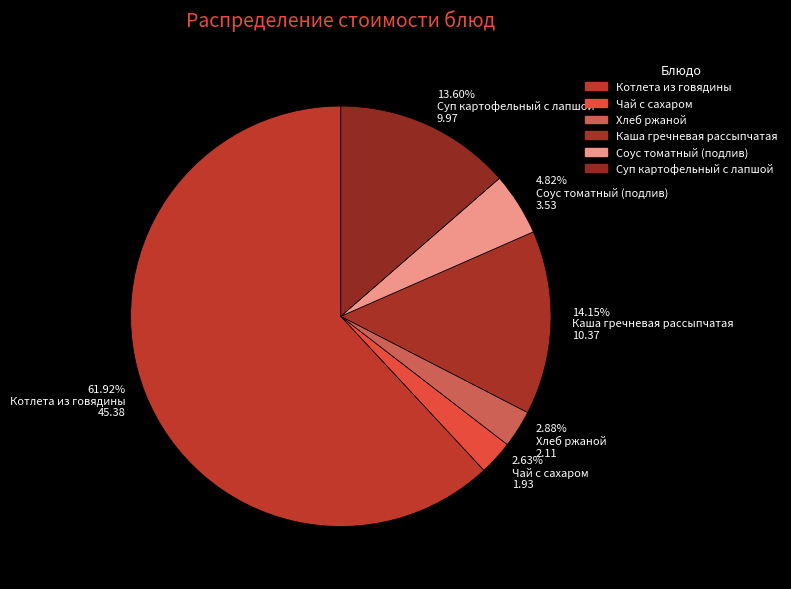

Rank the categories by value from highest to lowest.

Котлета из говядины, Каша гречневая рассыпчатая, Суп картофельный с лапшой, Соус томатный (подлив), Хлеб ржаной, Чай с сахаром